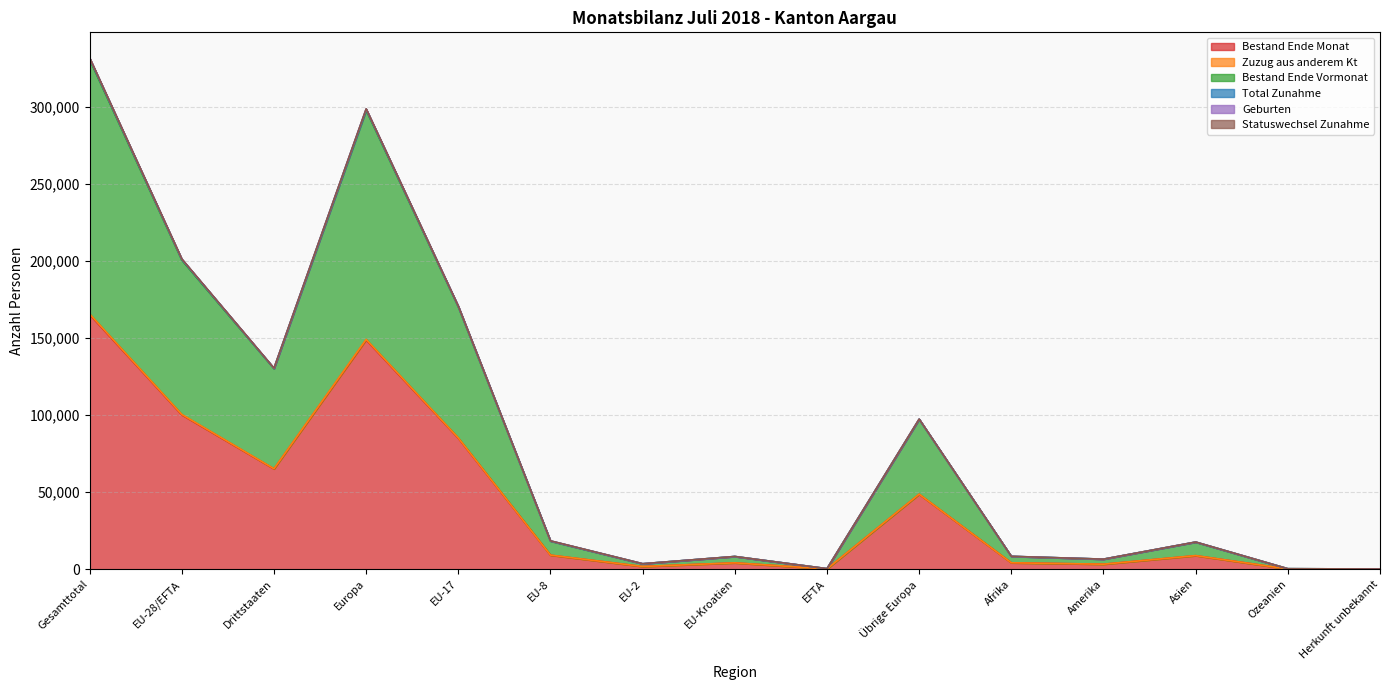

True or false: Zuzug aus anderem Kt and Geburten intersect in this chart.

False